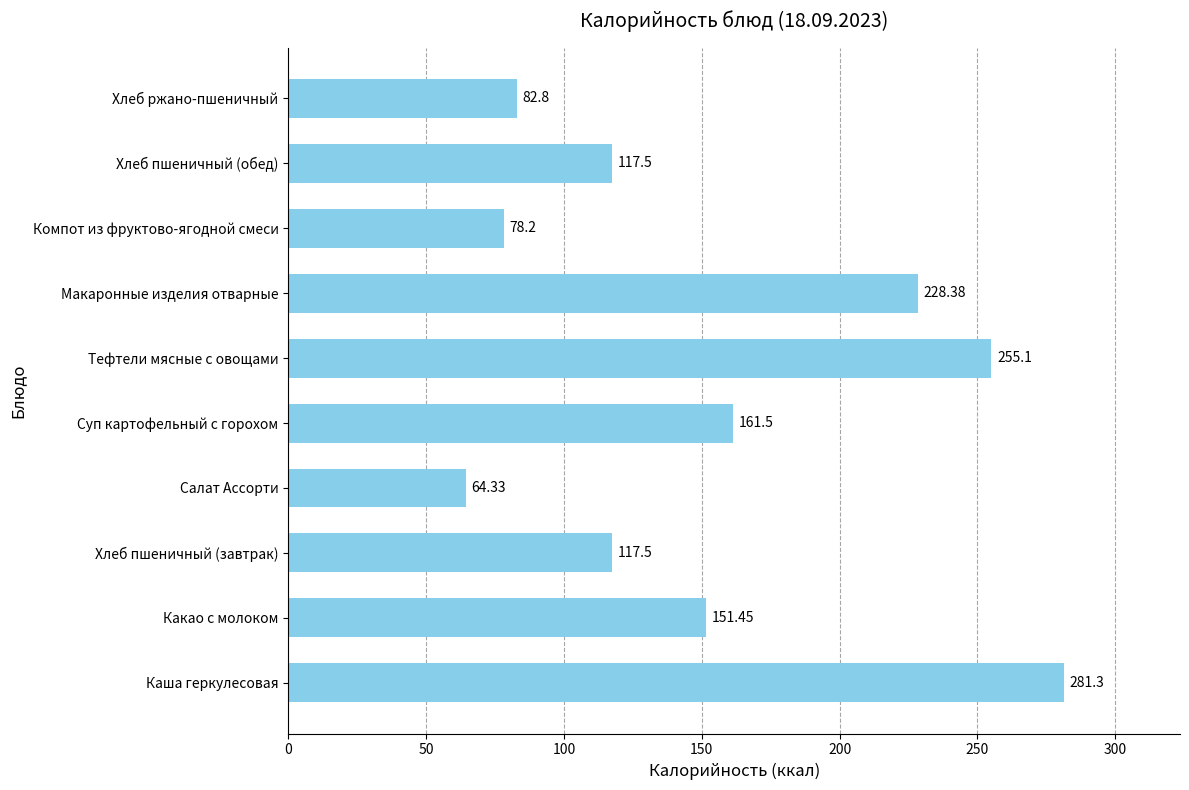

Between Какао с молоком and Компот из фруктово-ягодной смеси, which is larger?

Какао с молоком